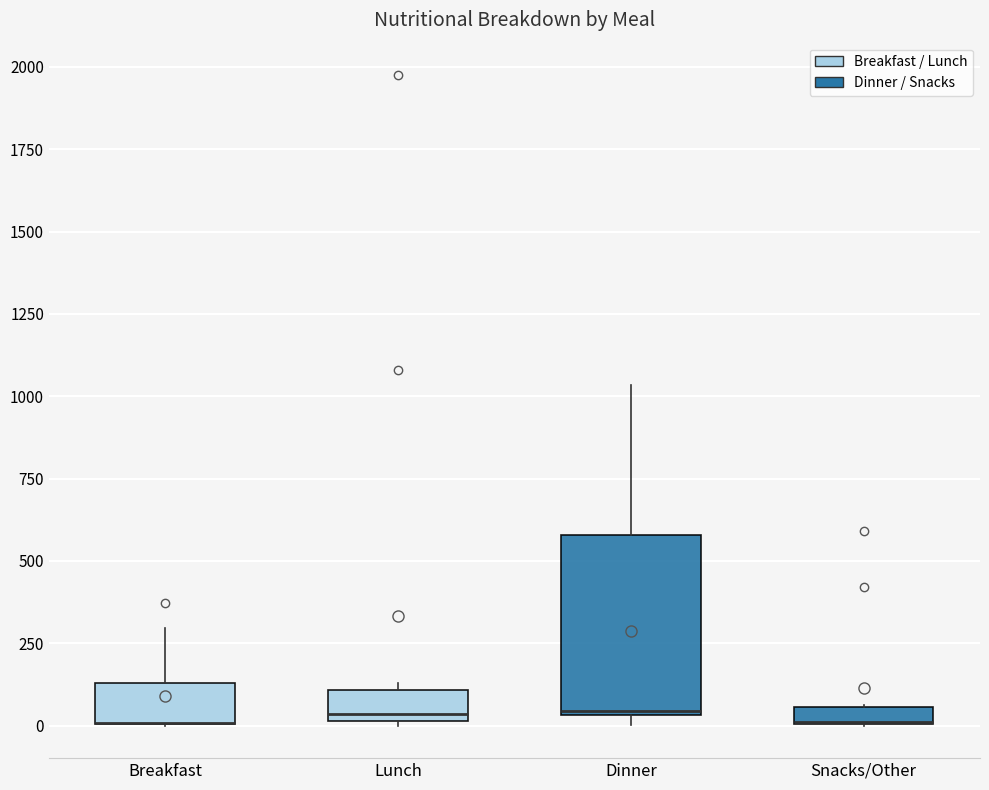

Comparing the boxes themselves (not the whiskers), which one is the tallest?

Dinner